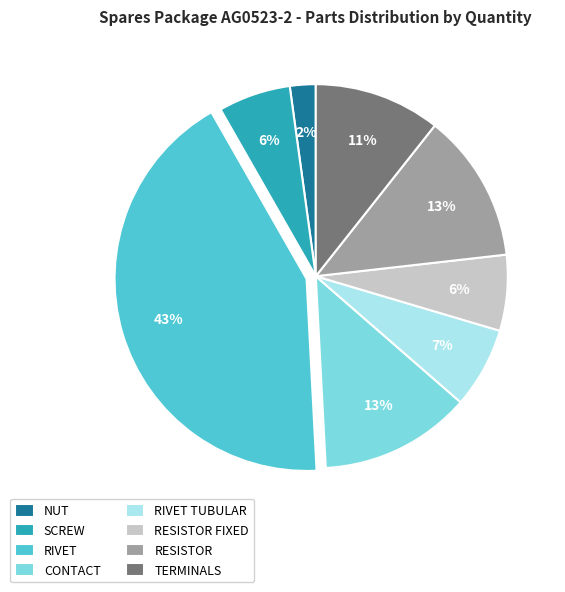

Is the sum of RESISTOR and CONTACT greater than half?

No